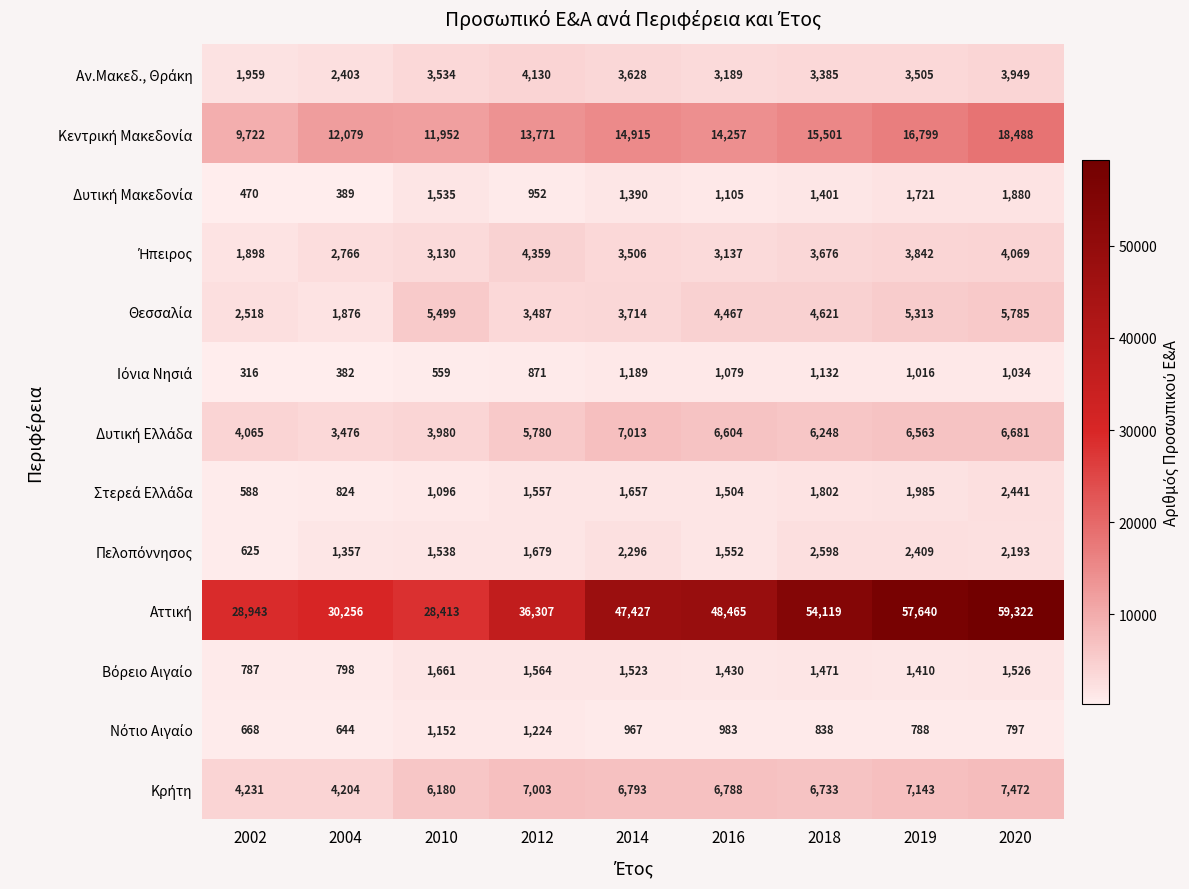

Which category has the lowest value across all series?

2002